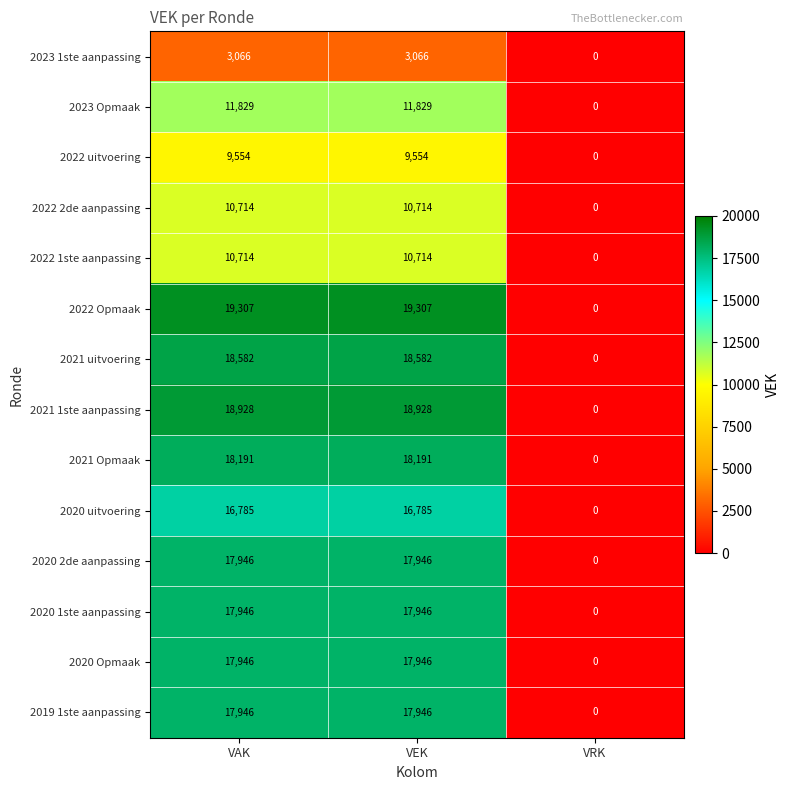

What is the greatest value displayed?

19307